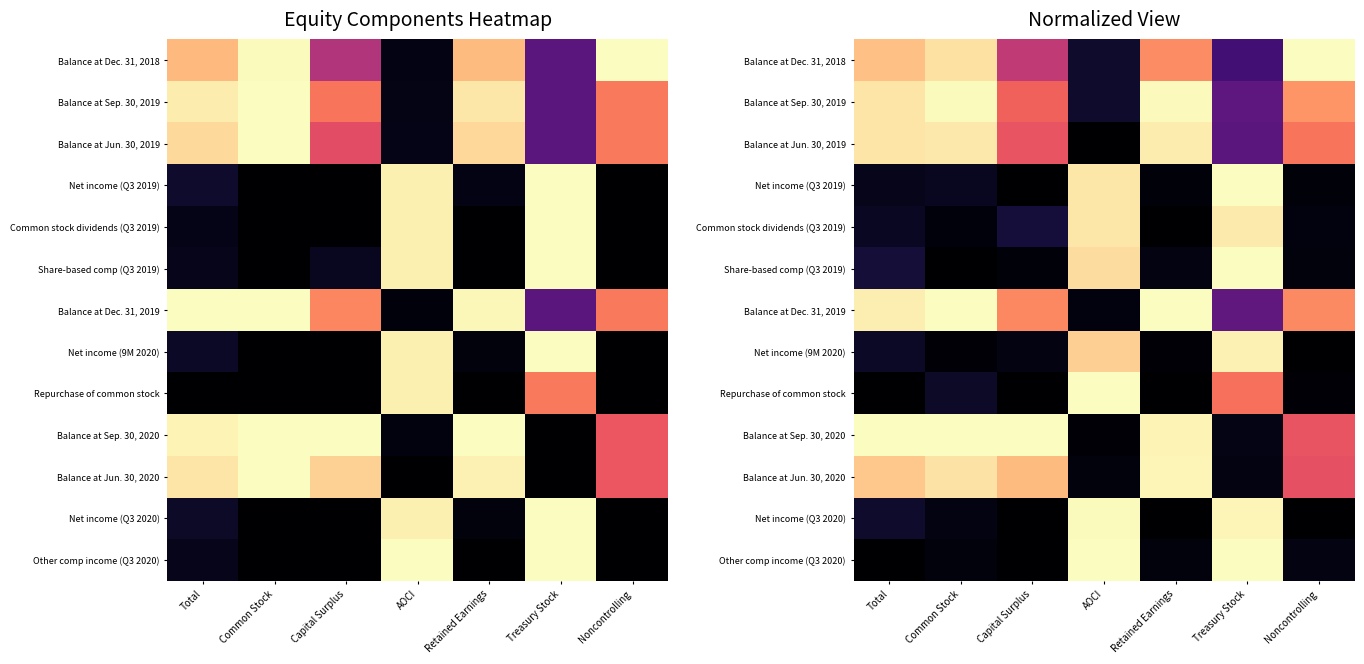

True or false: Balance at Dec. 31, 2019 has a value of 0.3 at Treasury Stock.

True